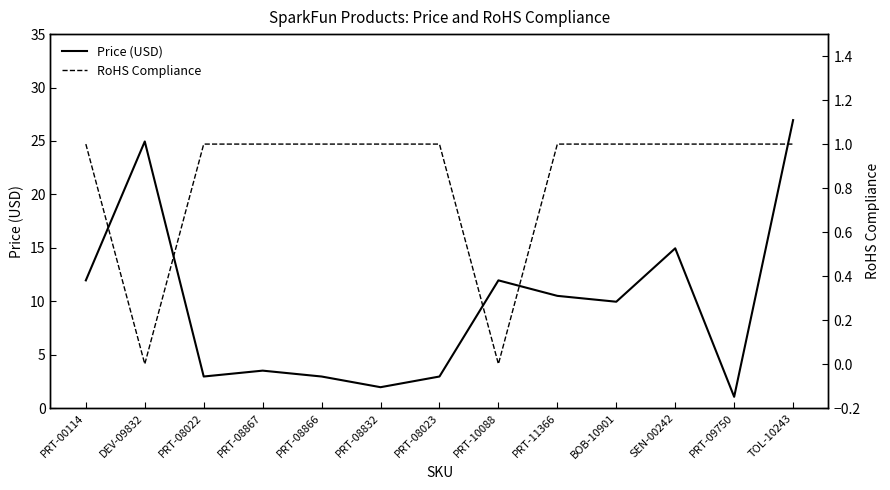

What is the difference between the highest and lowest values at PRT-08023?

2.0